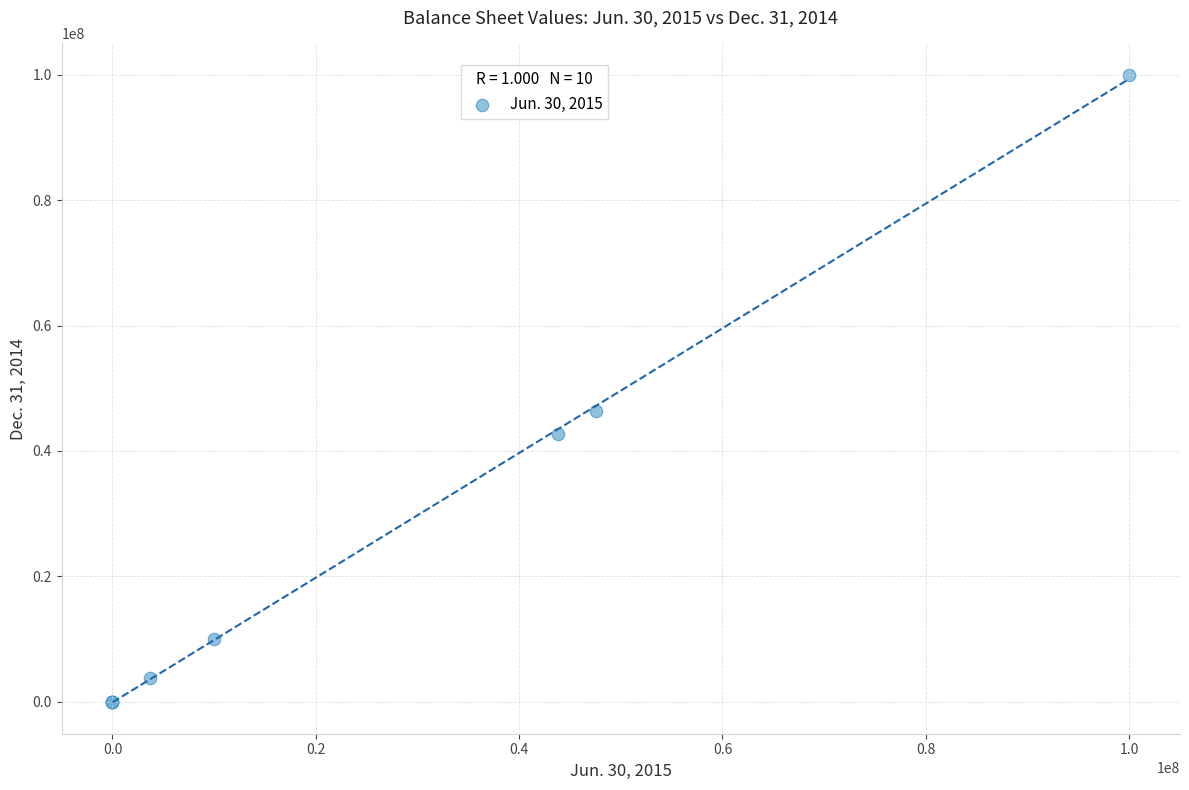

What Y value in the scatter plot is closest to 50000000?

46444000.0